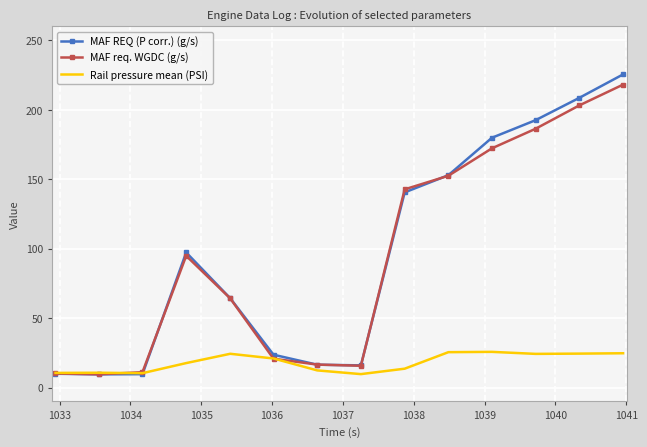

Rank the series by their maximum value, from highest to lowest.

MAF REQ (P corr.) (g/s), MAF req. WGDC (g/s), Rail pressure mean (PSI)